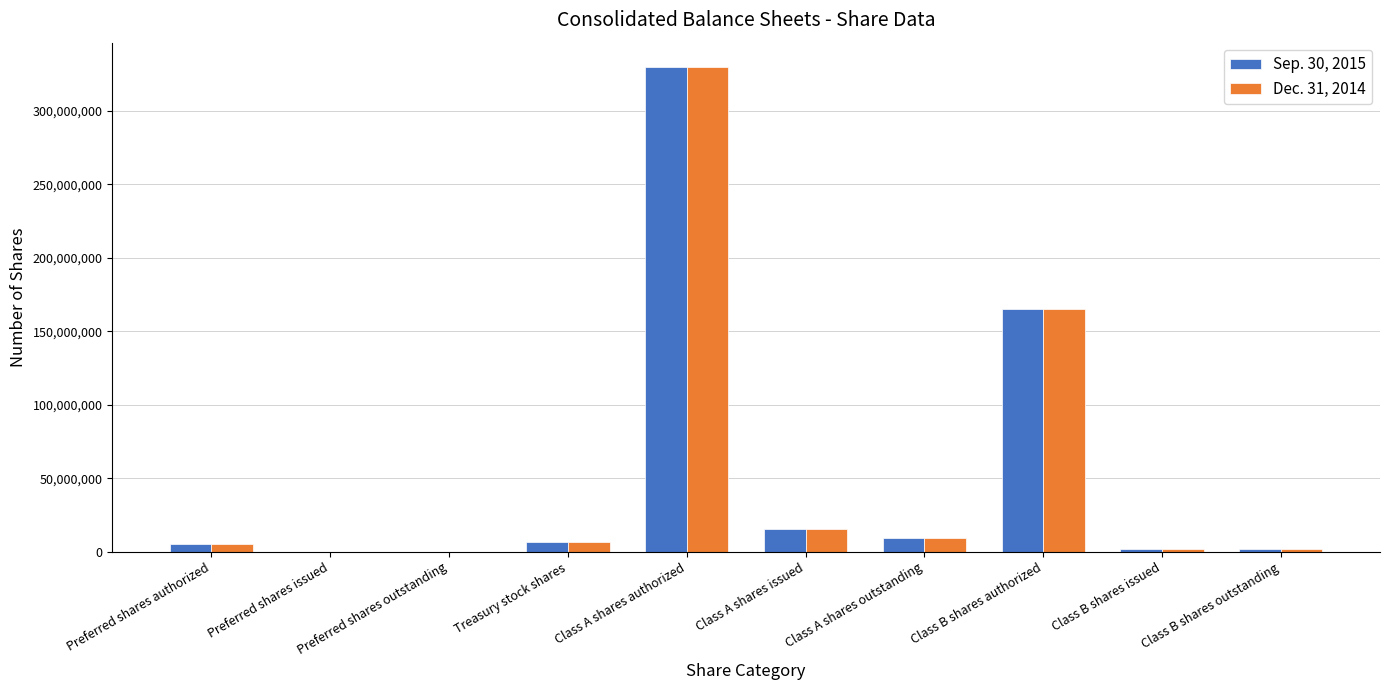

What are all the series names shown in the legend?

Sep. 30, 2015, Dec. 31, 2014